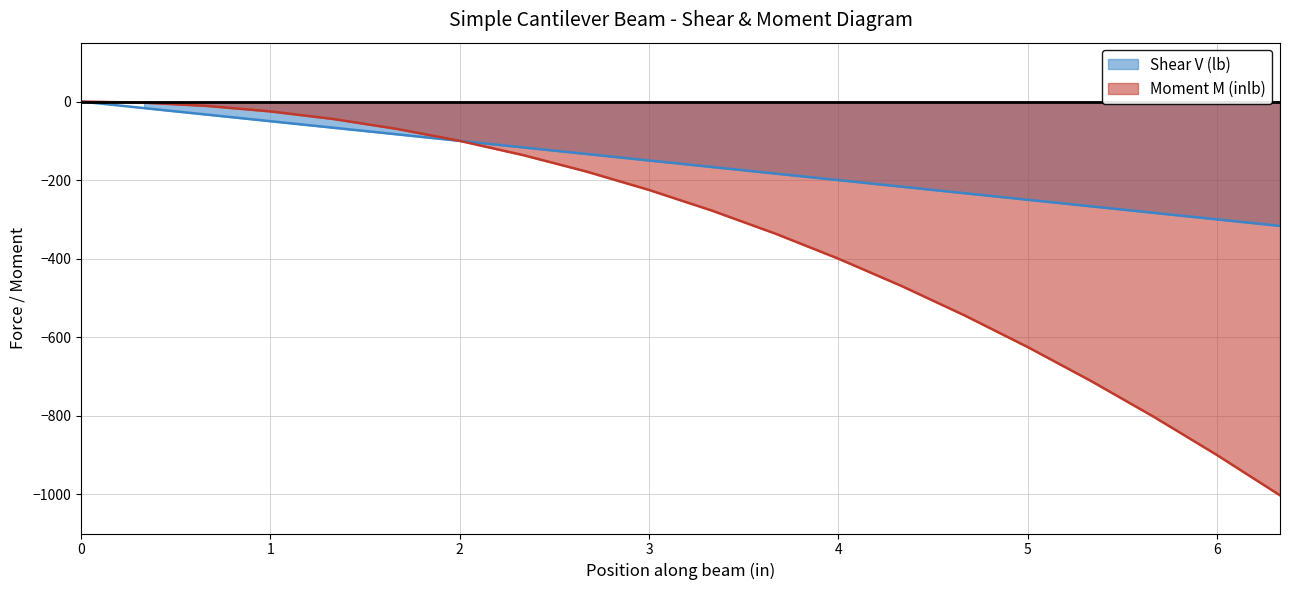

What is the label of the 8th point from the right?

4